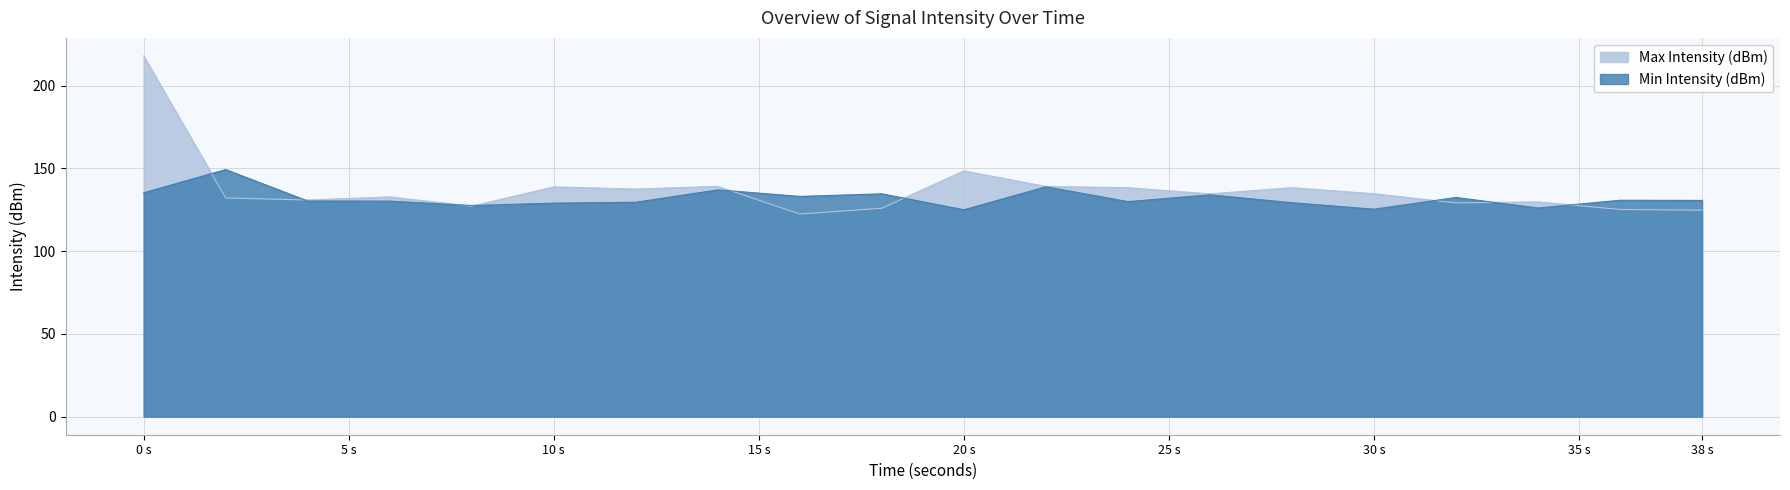

True or false: Min Intensity (dBm) has more than 1 points higher than both neighbors.

True